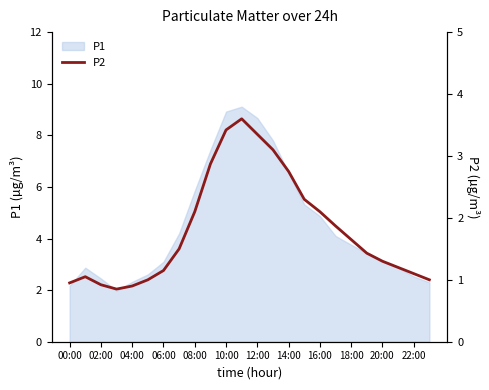

True or false: P1 has a value of 8.9 at 10:00.

True